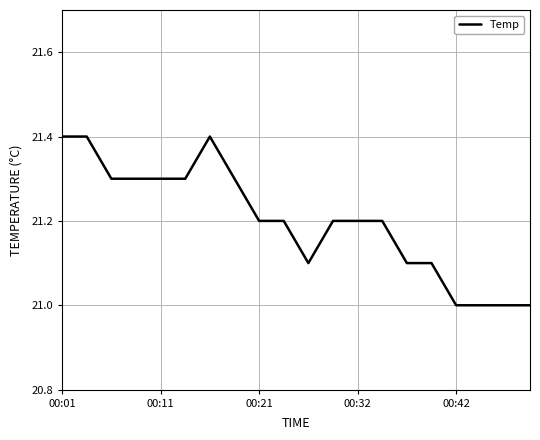

What is the minimum value shown in the chart?

21.0